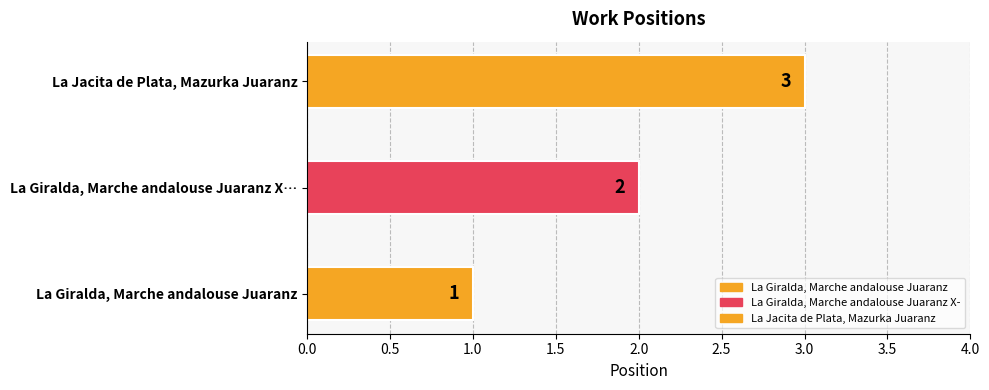

What is the difference between the maximum and minimum values?

2